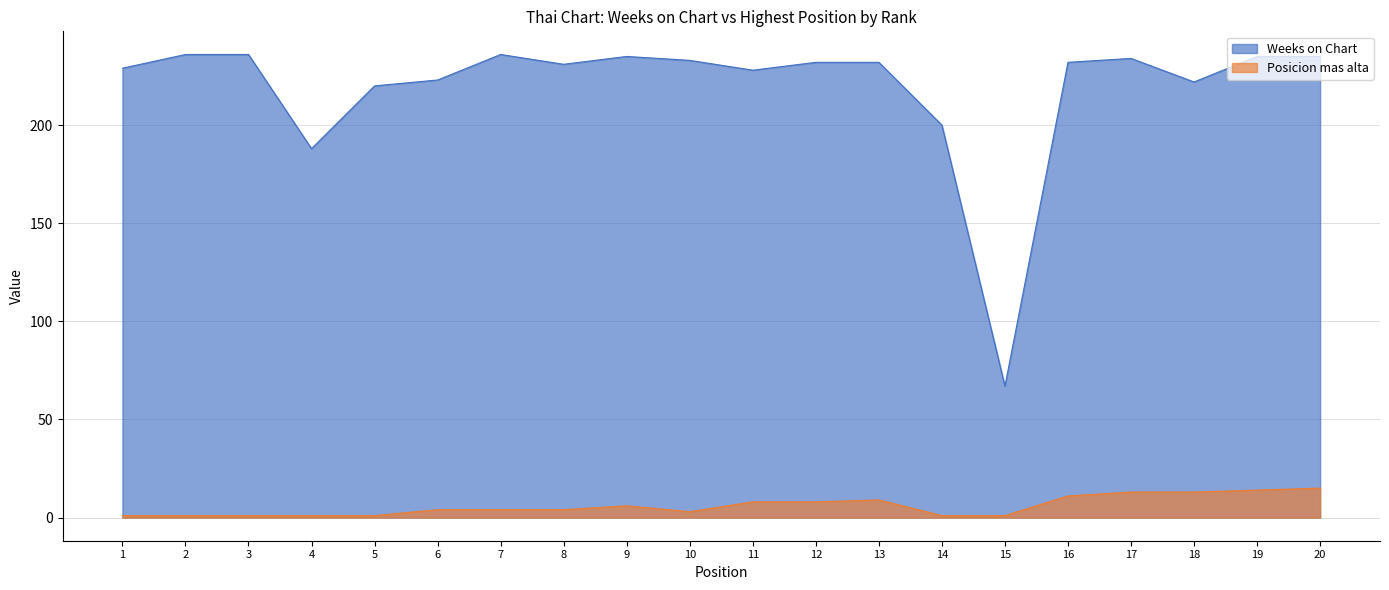

At which label does Posicion mas alta reach its peak?

20